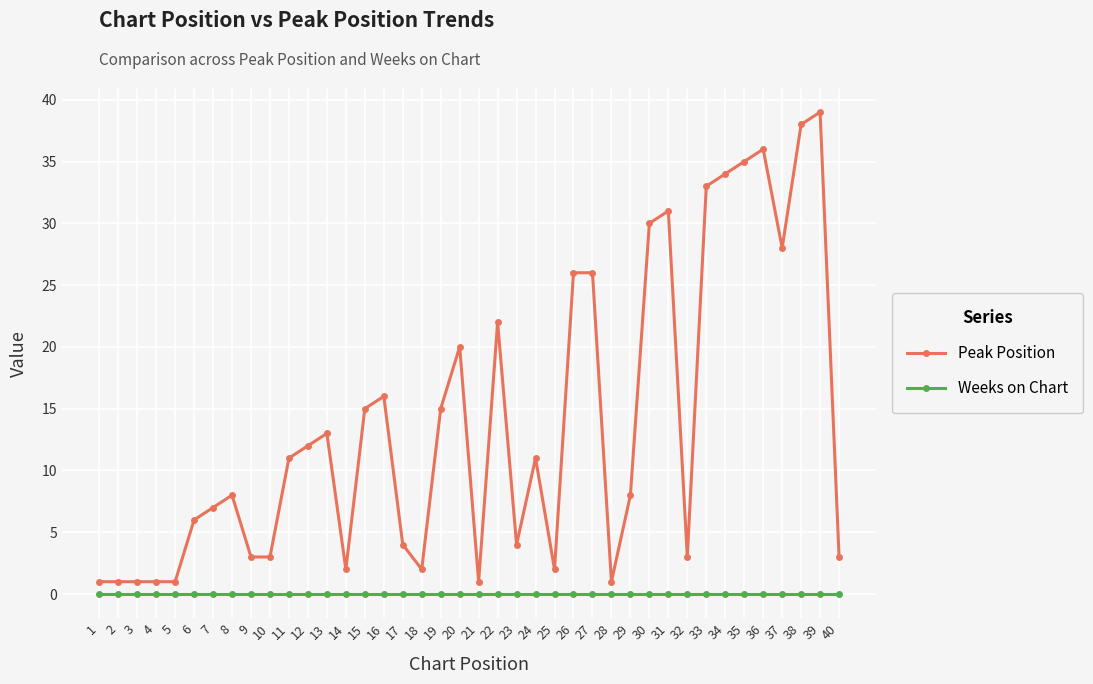

Which series has the largest range (max minus min)?

Peak Position